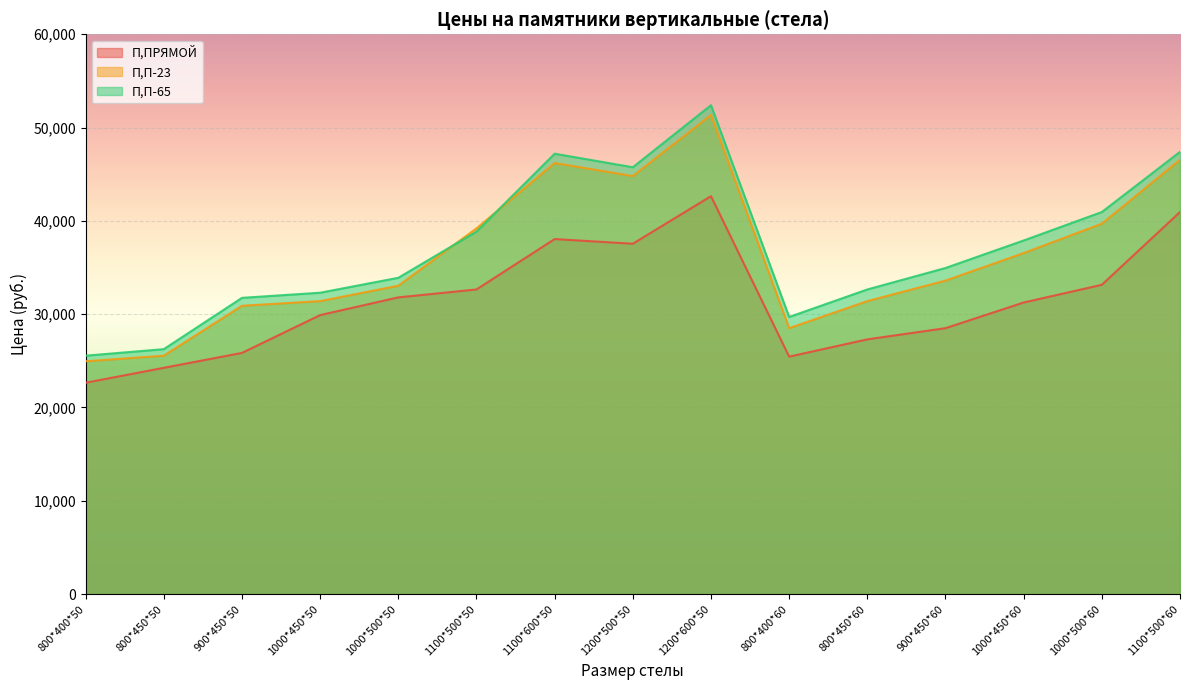

How many interior local valleys does the П,П-23 series have?

2